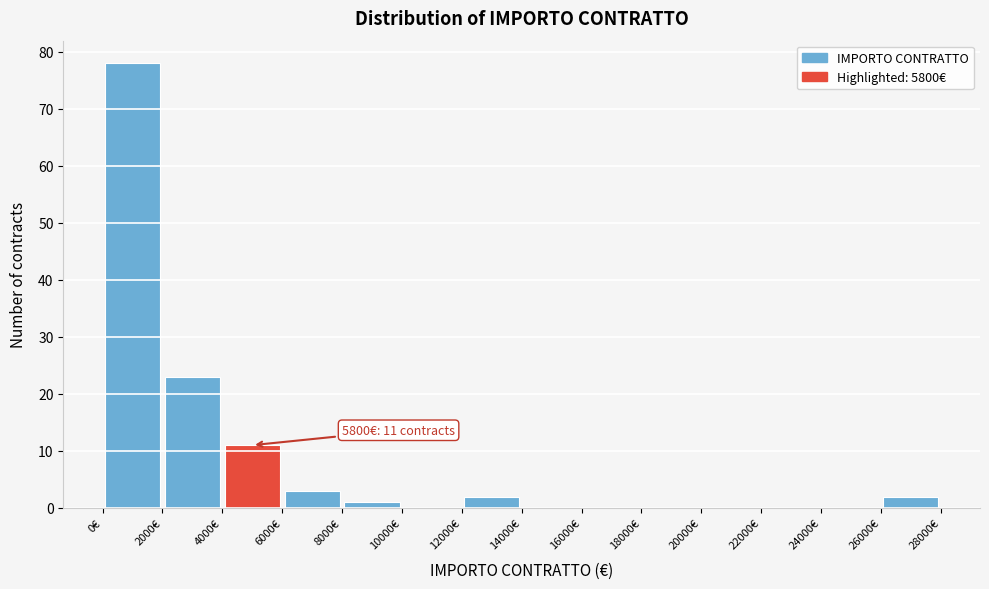

Over which range of the x-axis is the bar tallest?

0 to 2000